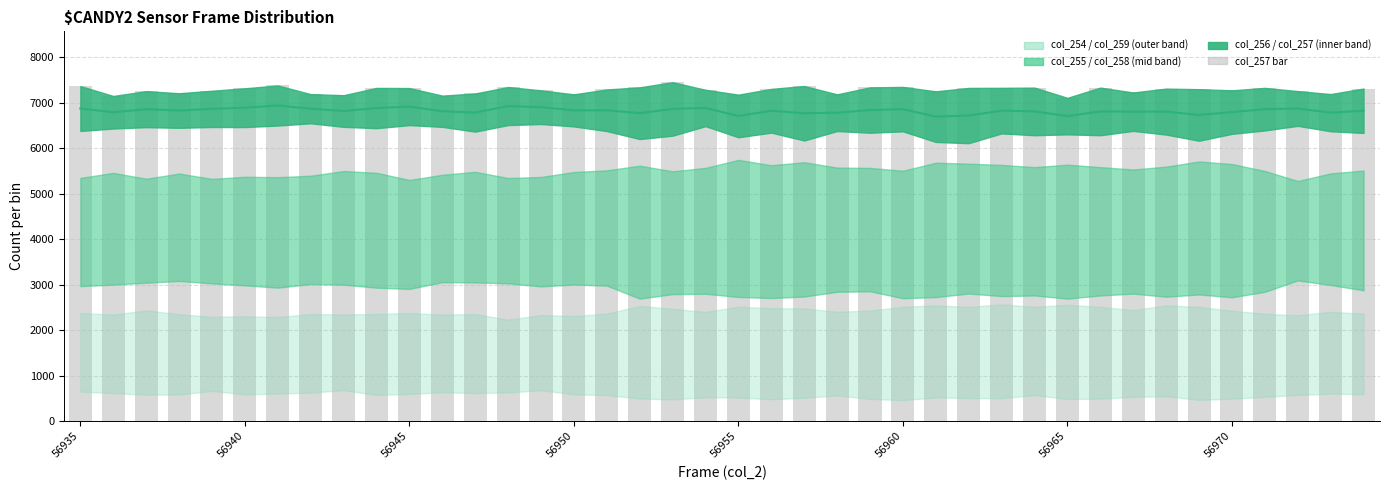

Are the bars grouped side by side (vs. stacked)?

No